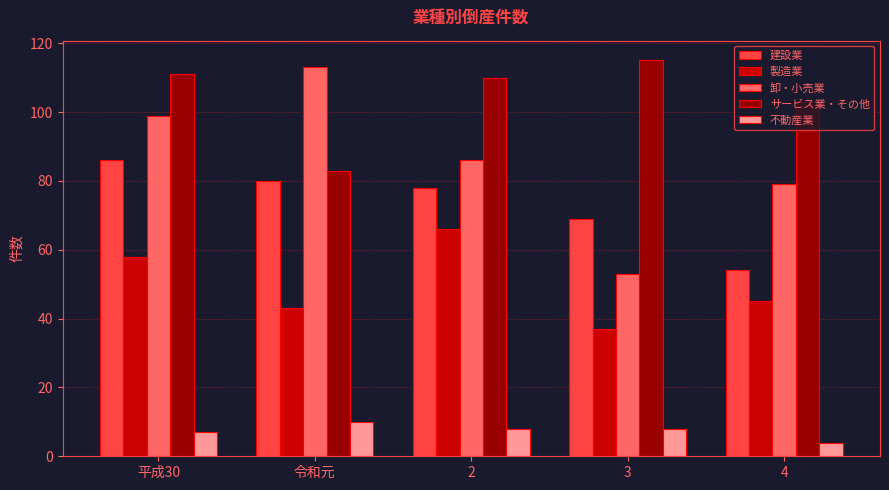

Which series has the widest spread of values?

卸・小売業